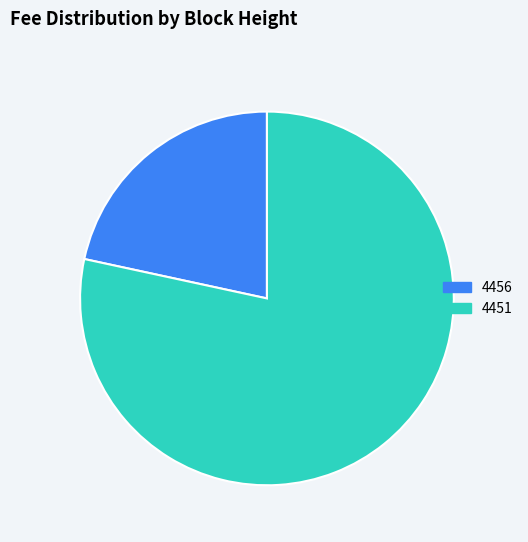

What is the ratio of the value at 4451 to the value at 4456?

3.6